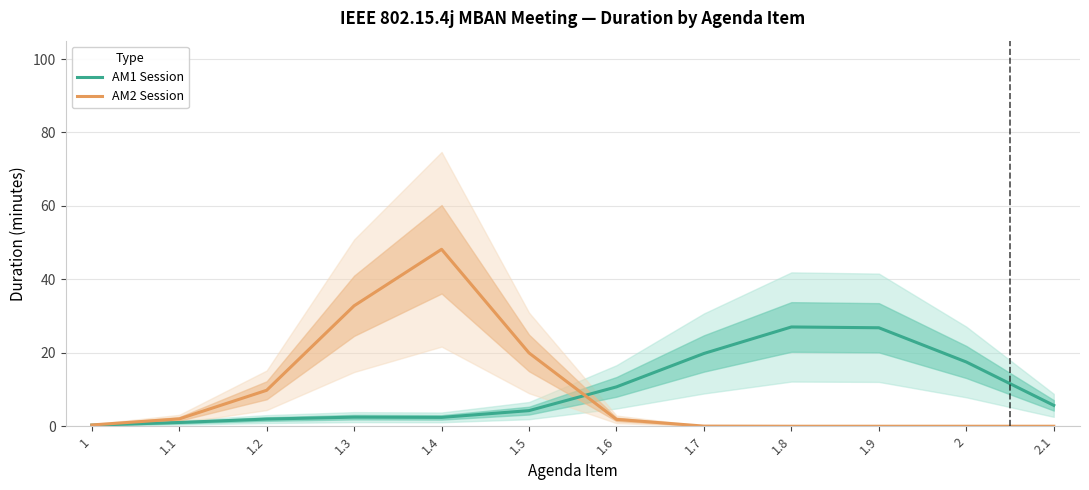

What value does the AM2 Session series have at 1?

0.4